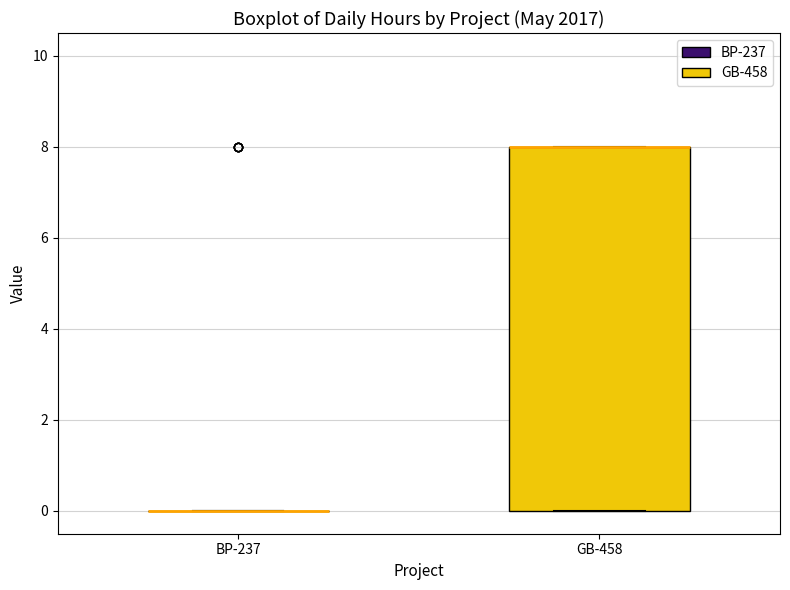

Comparing the boxes themselves (not the whiskers), which one is the tallest?

GB-458